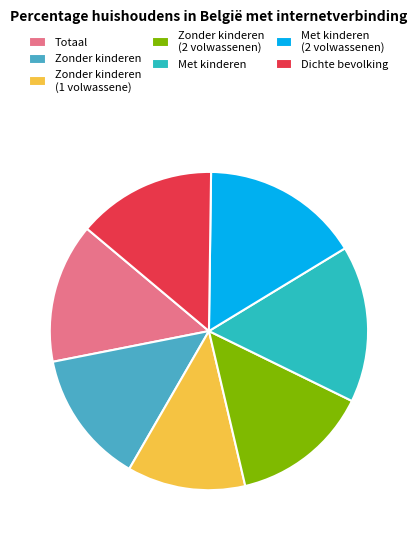

Count the number of slices in the pie.

7